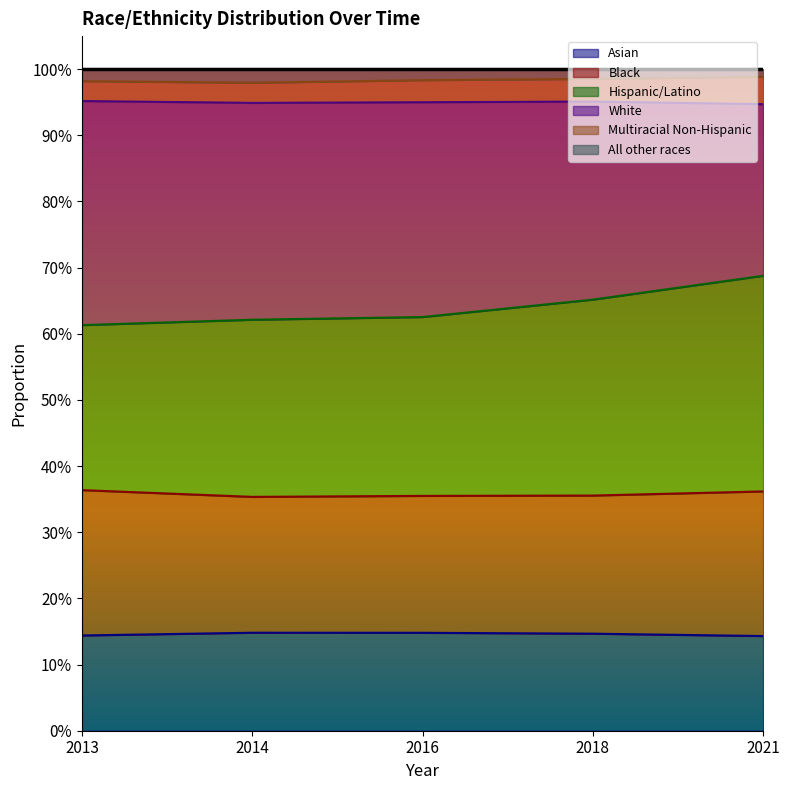

How many categories are shown in the chart?

5